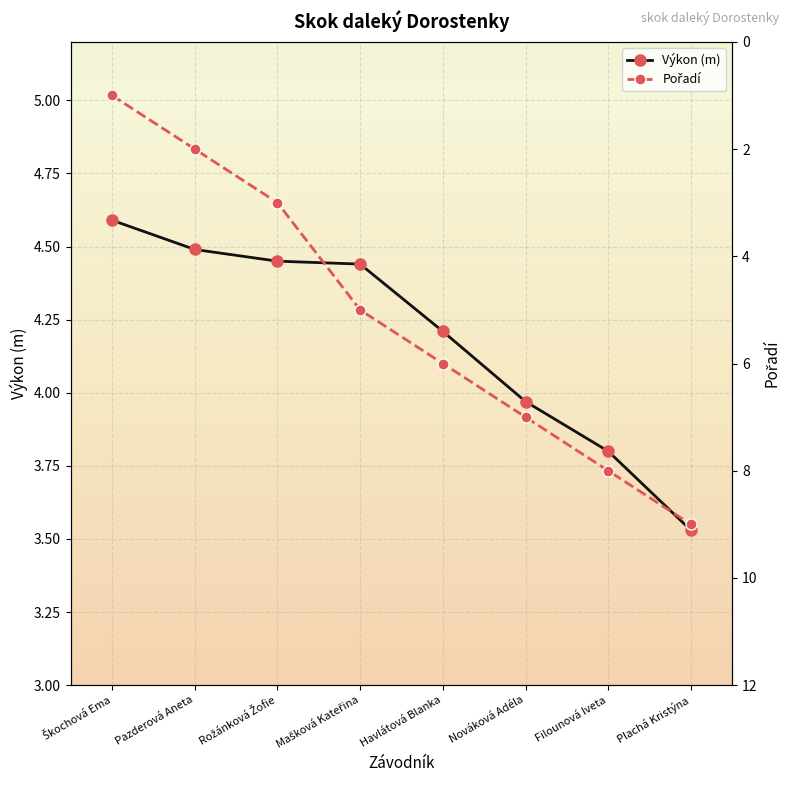

Rank the categories by Pořadí value from highest to lowest.

Plachá Kristýna, Filounová Iveta, Nováková Adéla, Havlátová Blanka, Mašková Kateřina, Rožánková Žofie, Pazderová Aneta, Škochová Ema